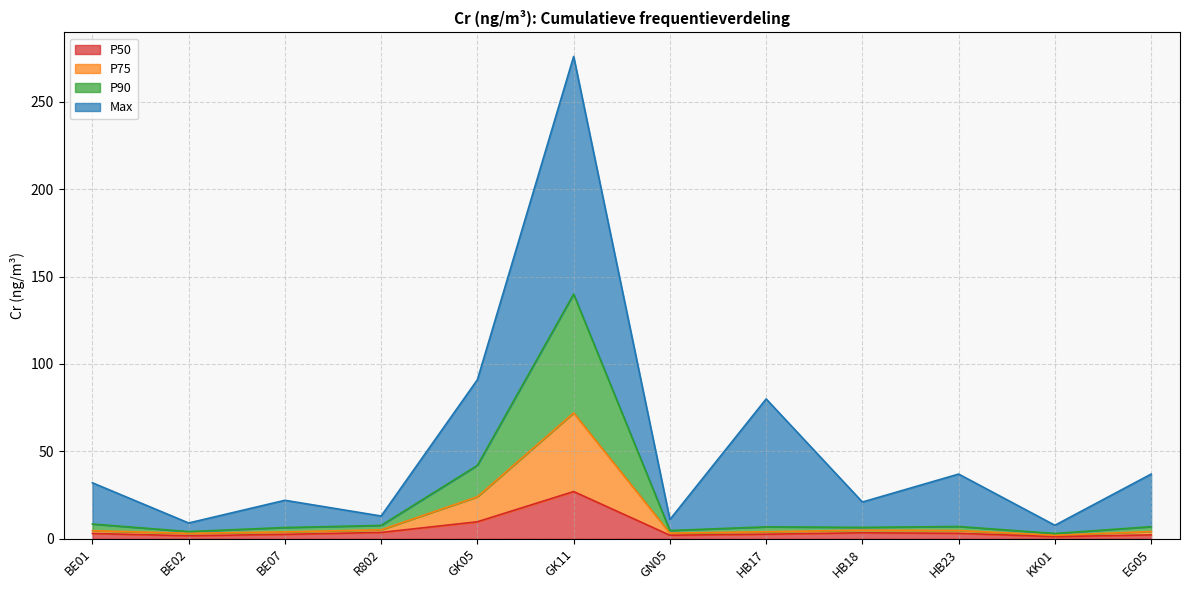

True or false: Max has more than 2 points higher than both neighbors.

True